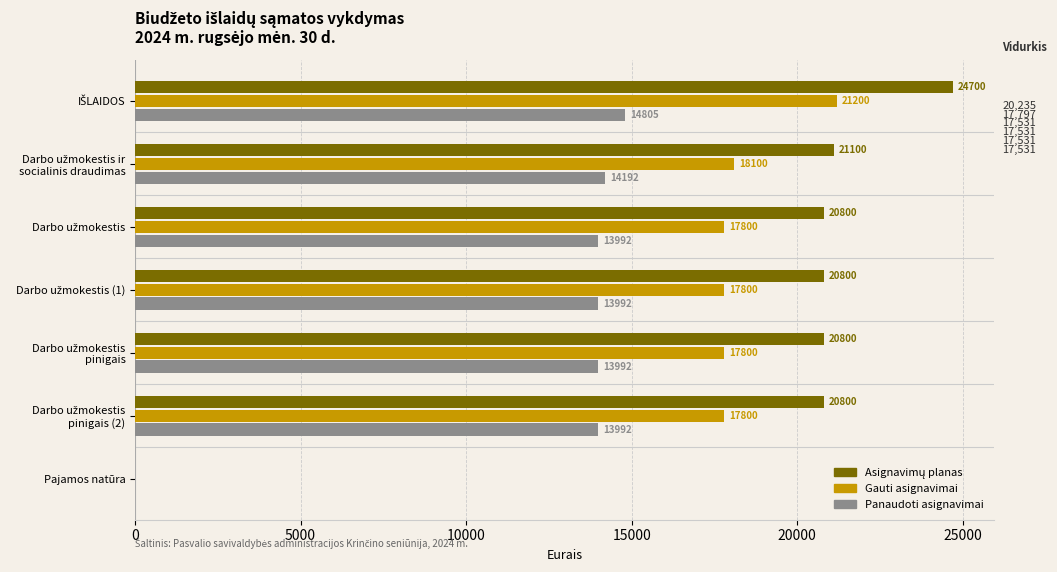

What is the maximum value shown in the chart?

24700.0